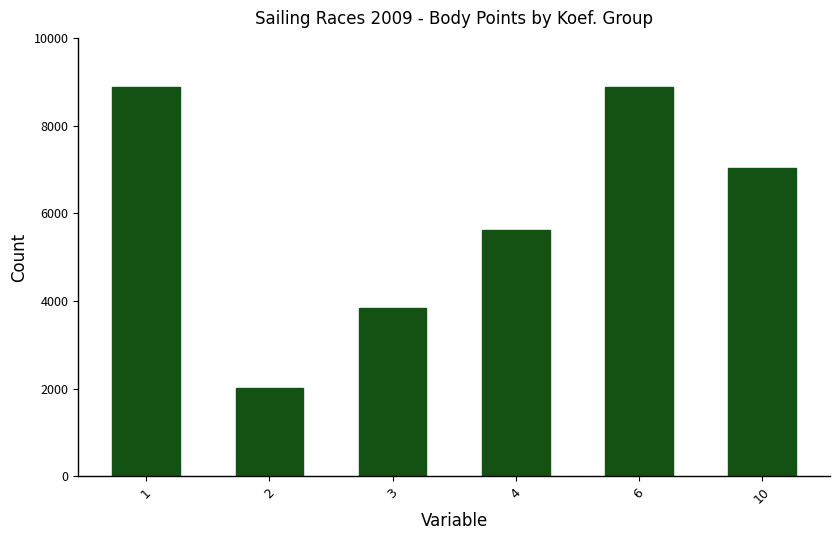

What is the value of the 1st bar from the left?

8887